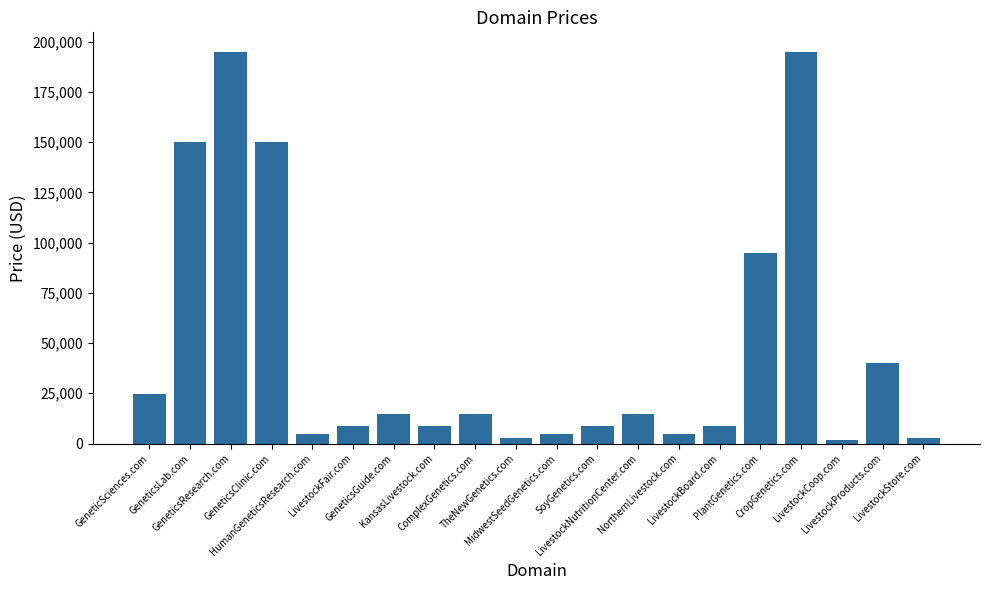

What is the average value?

47588